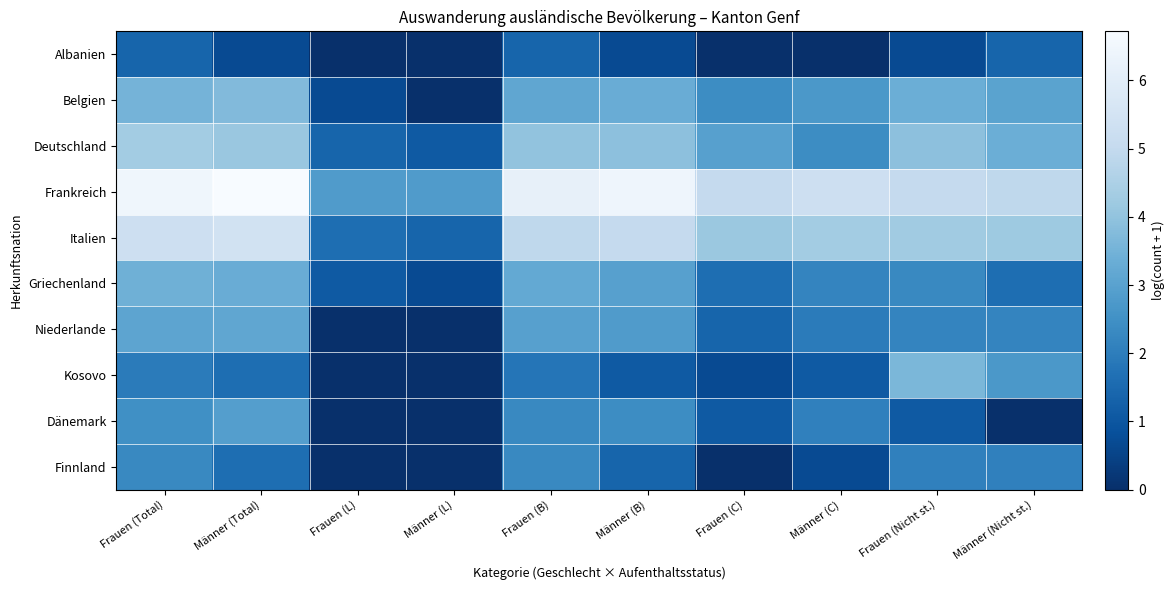

How many data points does each series have?

10